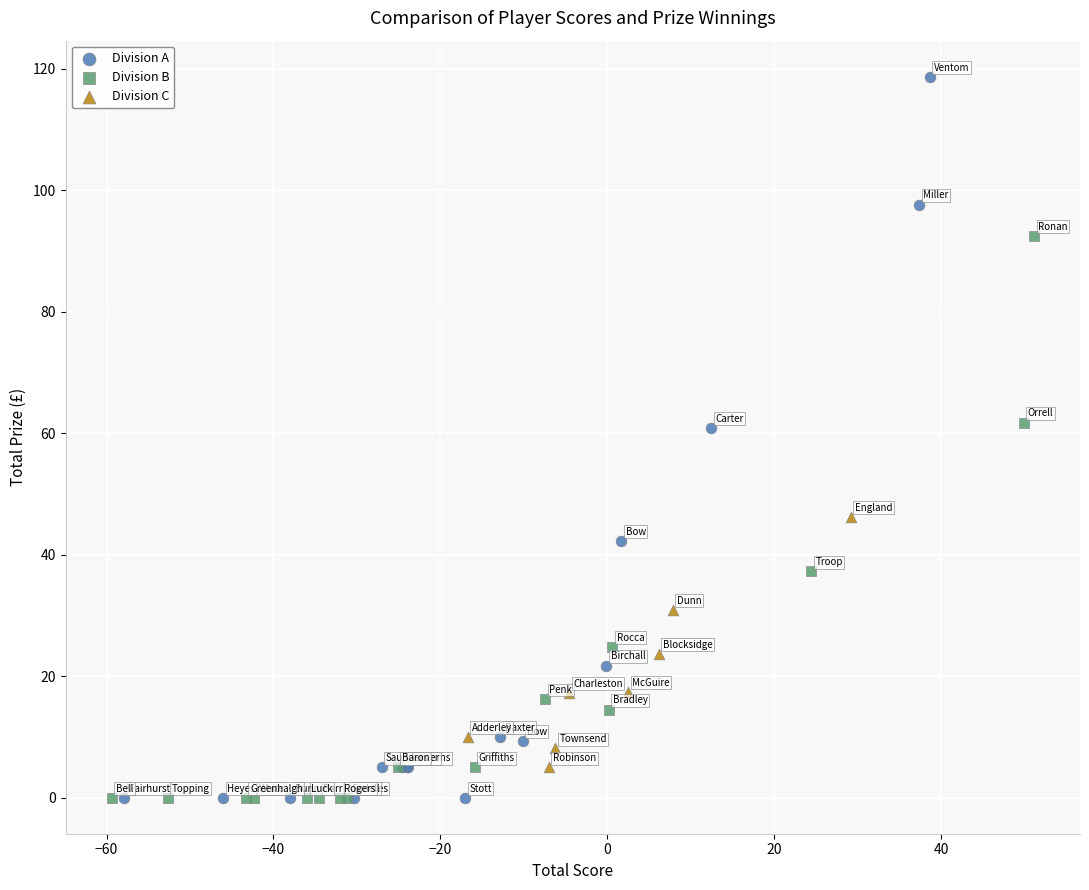

Which series reaches the maximum Y coordinate?

Division A